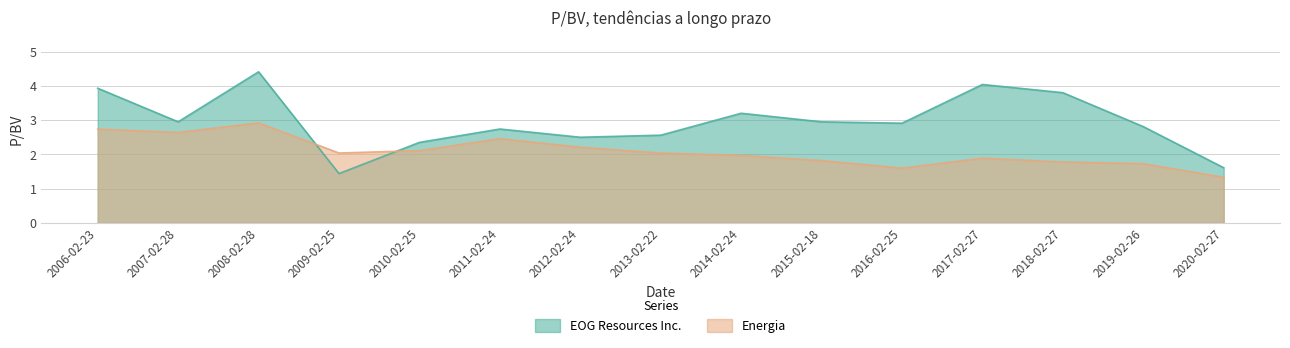

What is the average value of the Energia series?

2.1